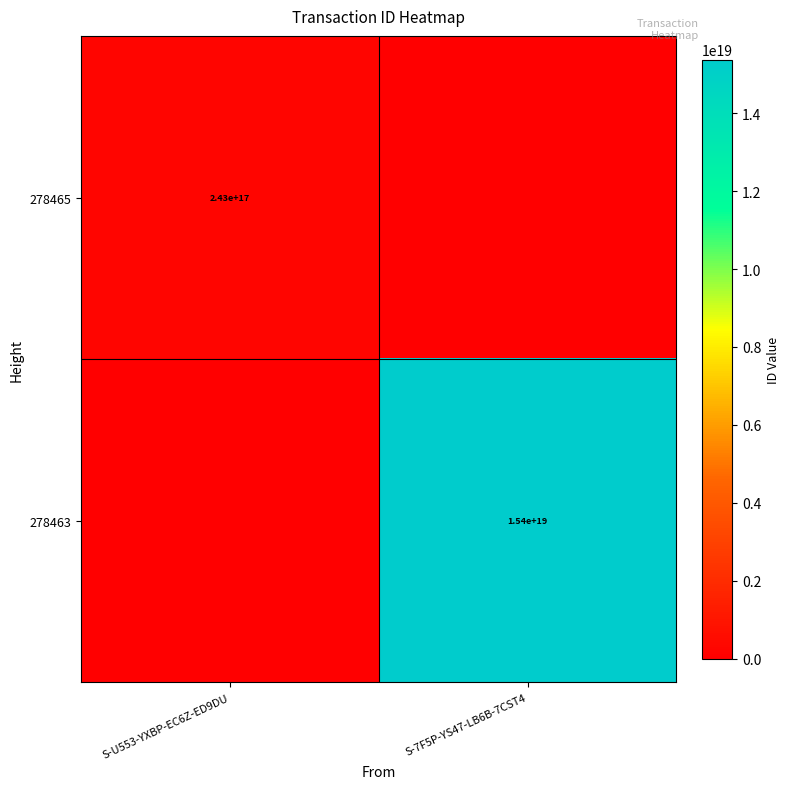

Is the value of 278465 at S-U553-YXBP-EC6Z-ED9DU greater than the value of 278463 at S-7F5P-YS47-LB6B-7CST4?

No